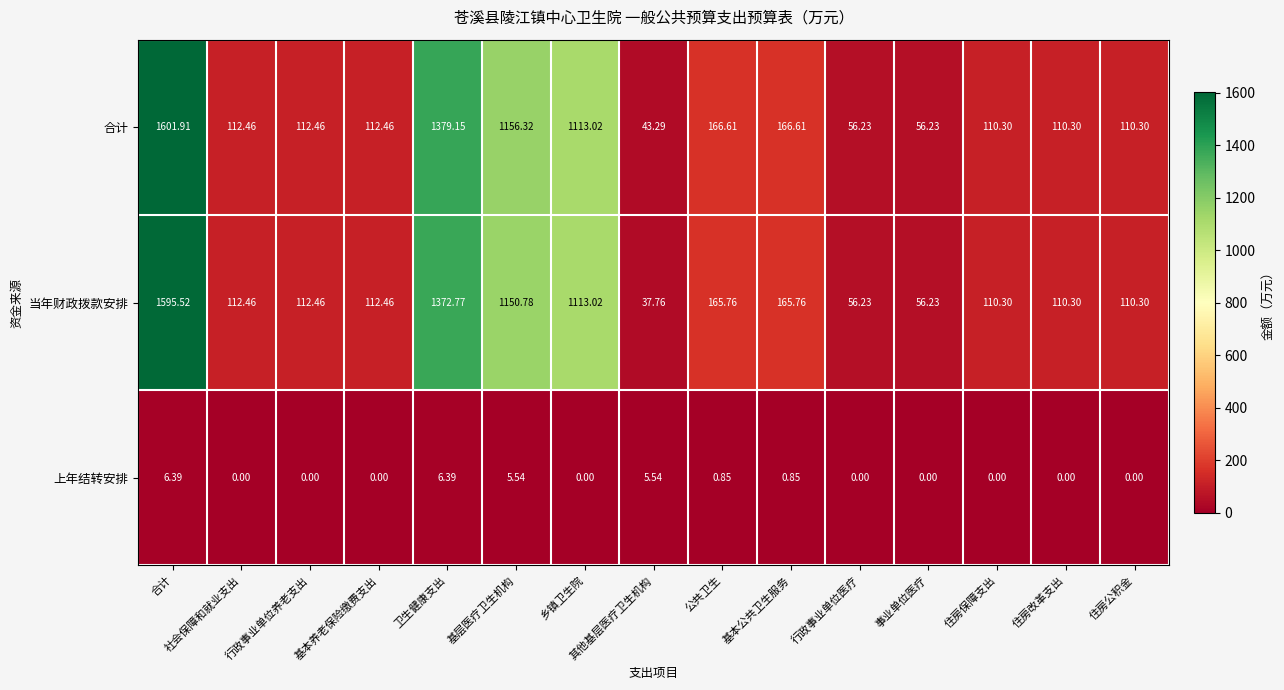

At which category does the chart reach its peak across all series?

合计